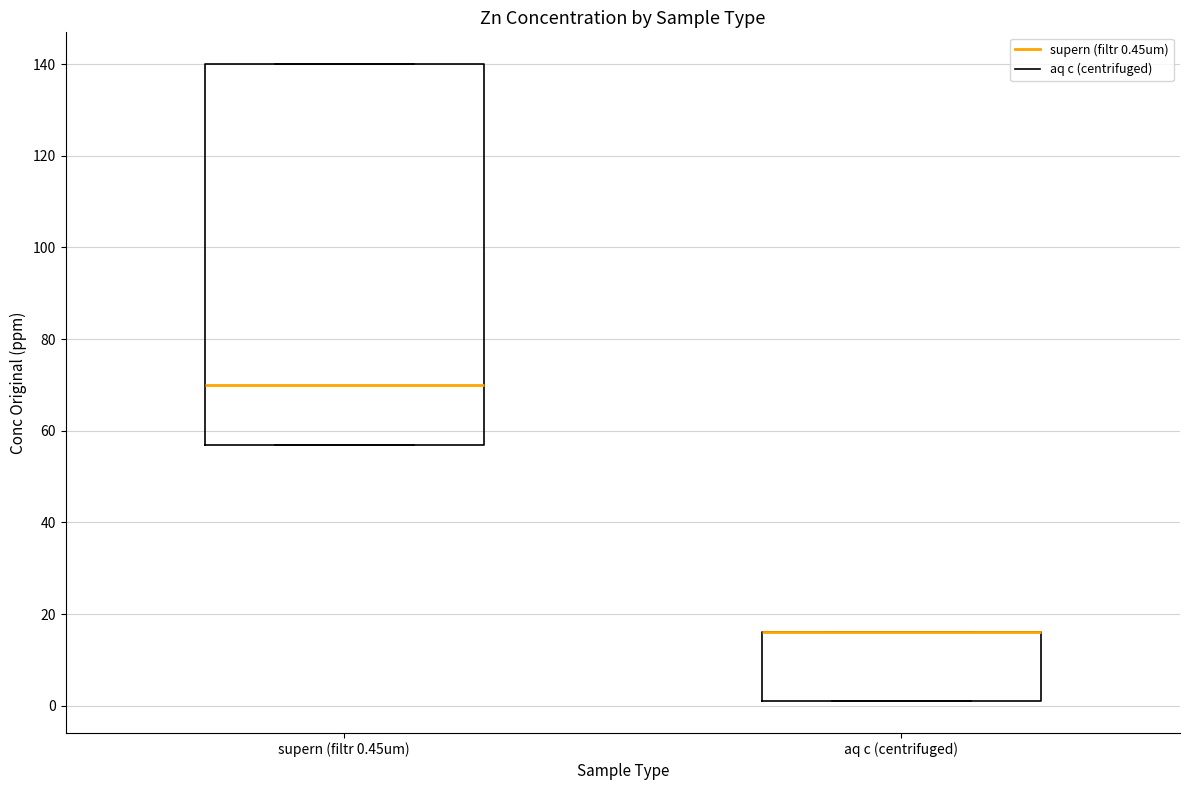

Reading left to right, transcribe this box plot: for each box, give where its median line is, the range the box spans, and where its two whiskers end, as read against the y-axis. The values are not printed on the chart, so give them approximately, as read against the axis.

supern (filtr 0.45um): median 70, box 58 to 140, whiskers 58 to 140
aq c (centrifuged): median 16 (drawn on the box's upper edge), box 2 to 16, whiskers 2 to 16